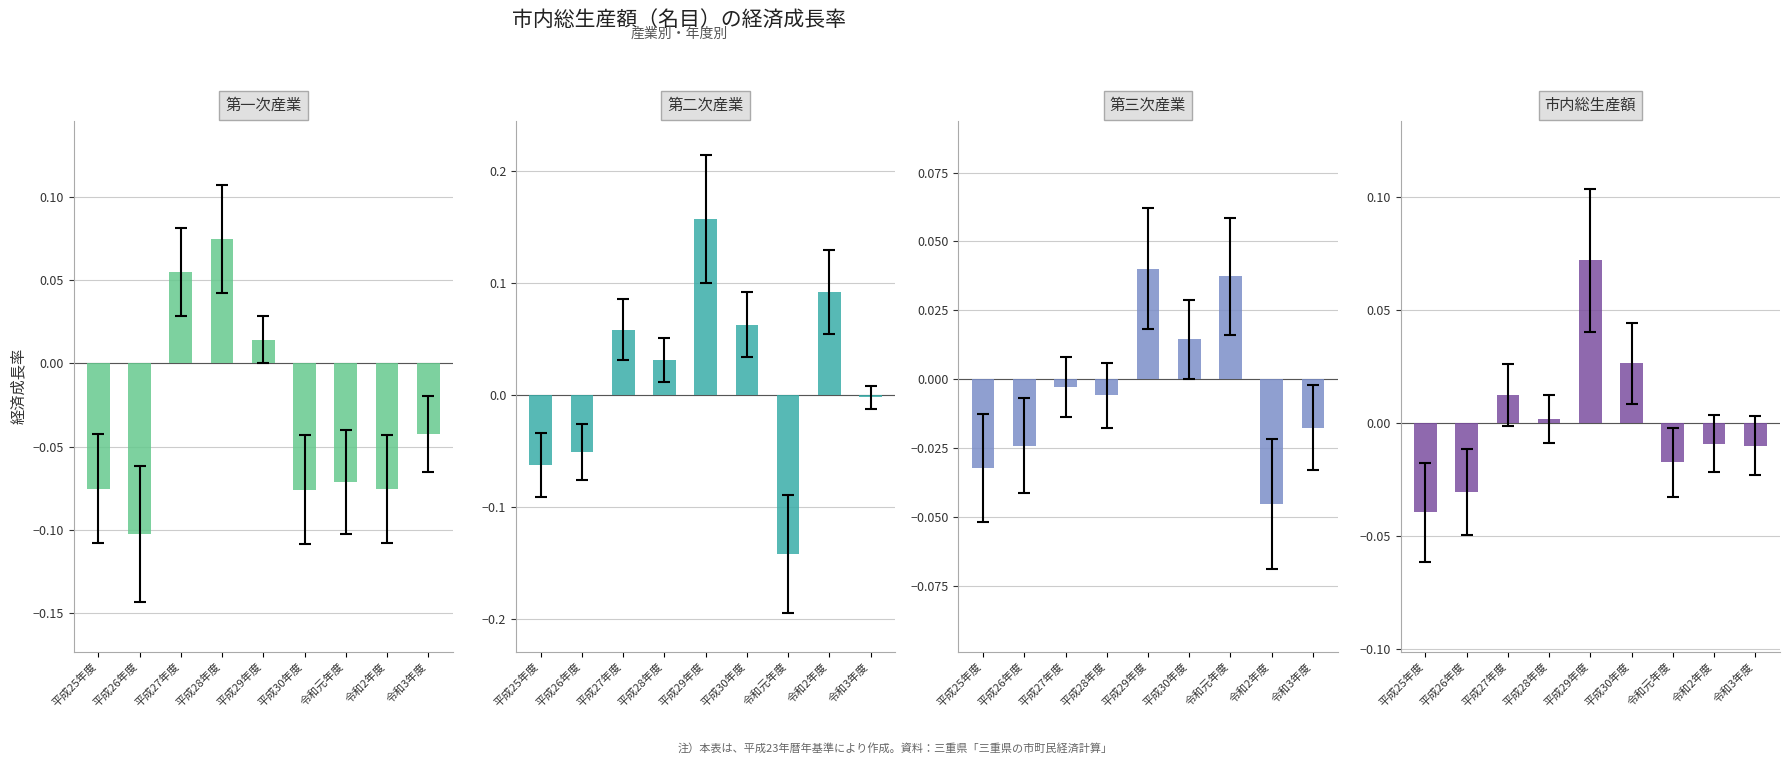

Which series changed the most between 平成29年度 and 令和3年度?

第二次産業